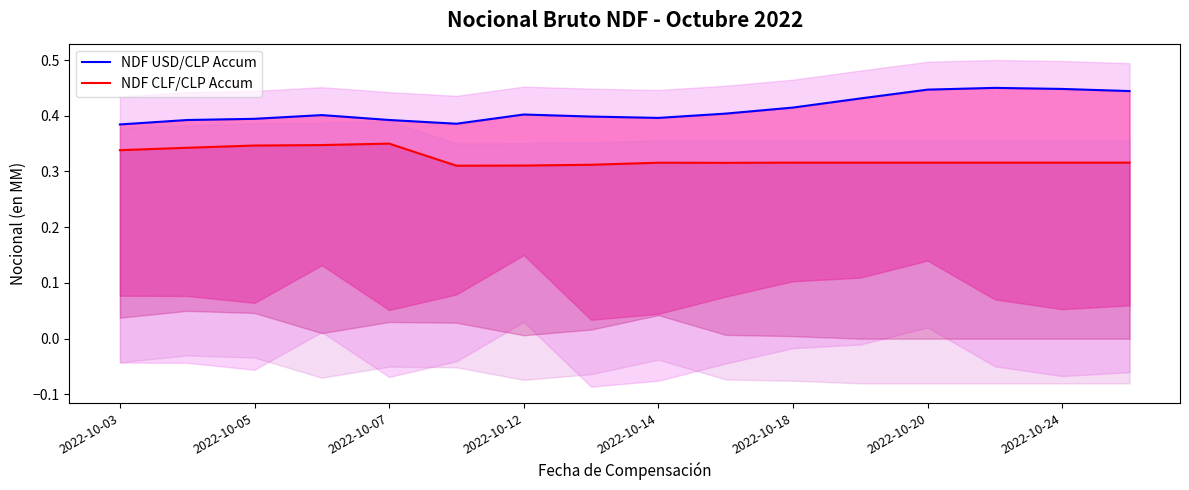

What is the sum of all NDF CLF/CLP Accum values?

5.2